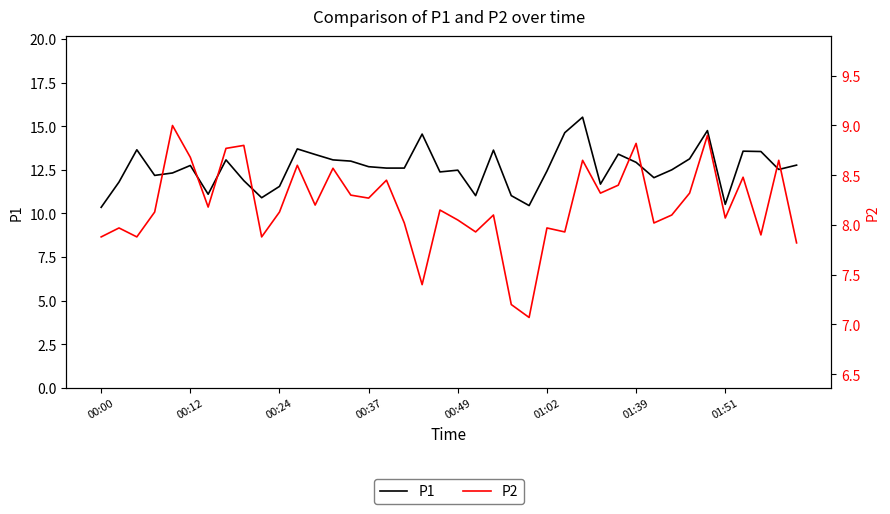

True or false: P1 has a value of 12.7 at 00:37.

True